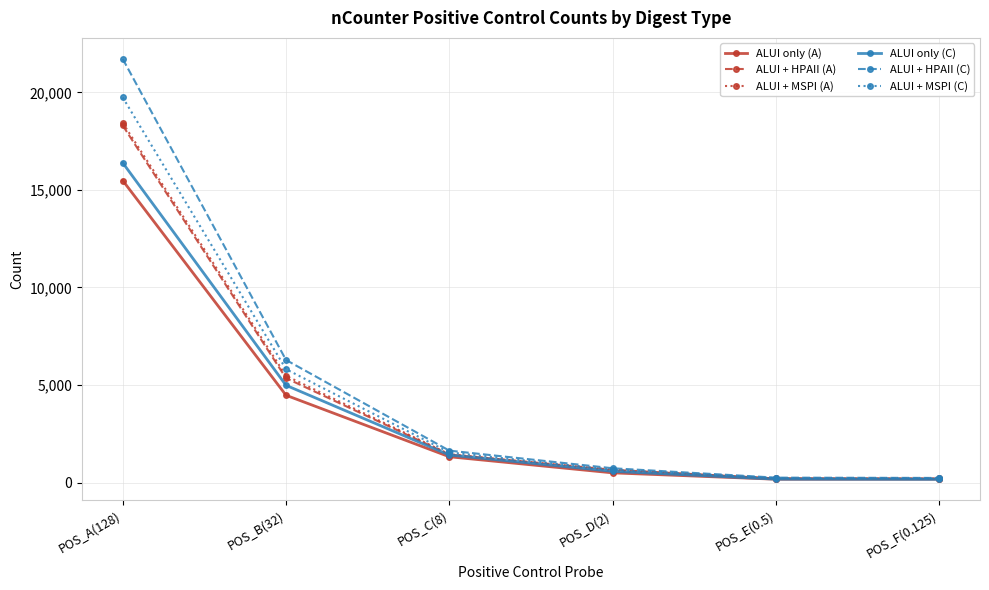

Which category has the highest value in the ALUI + MSPI (C) series?

POS_A(128)